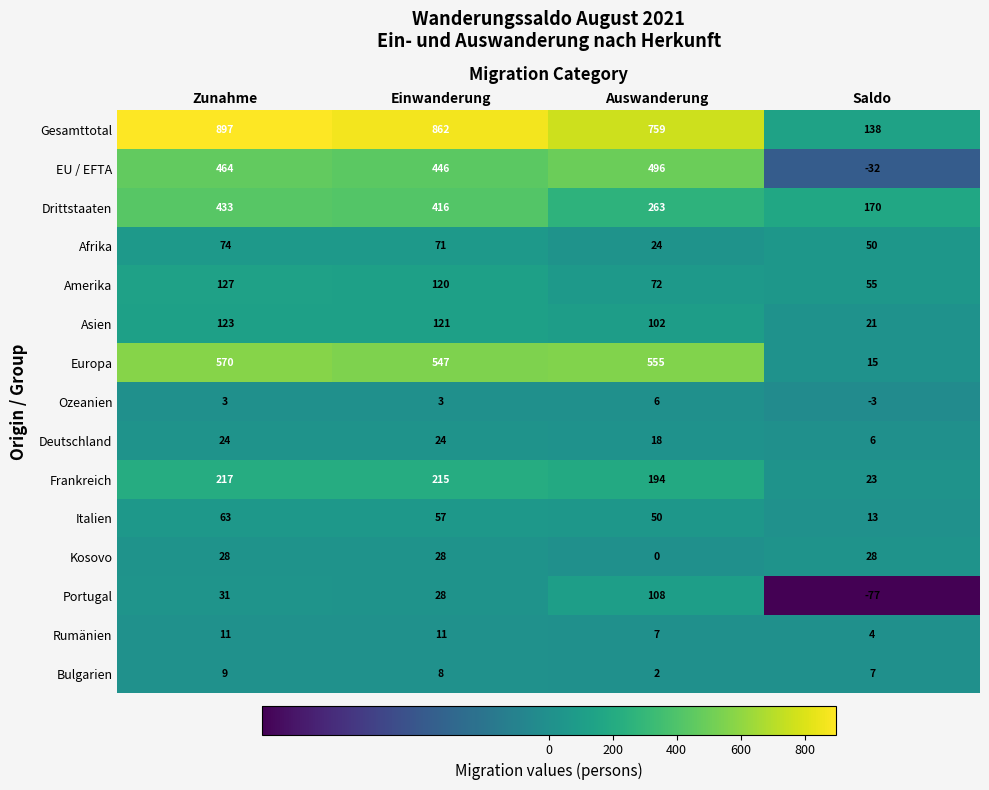

How many values in the Europa series are below 555?

2